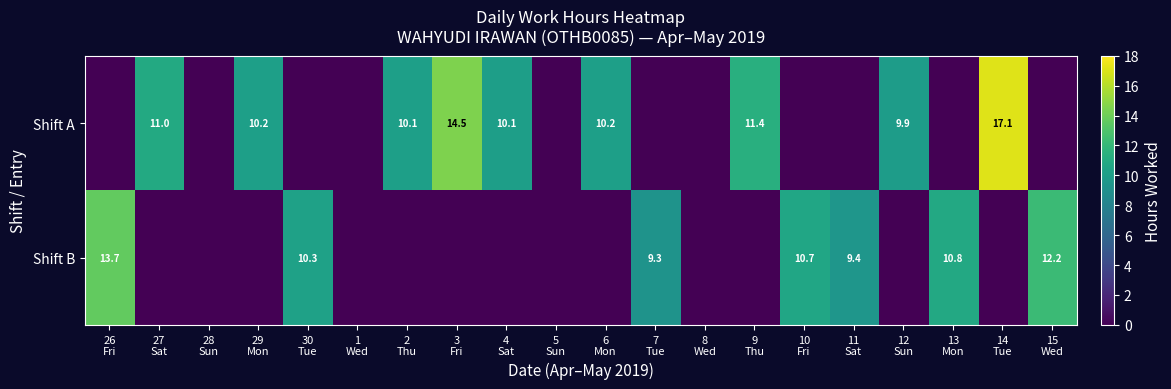

Rank the series by their maximum value, from highest to lowest.

Shift A, Shift B